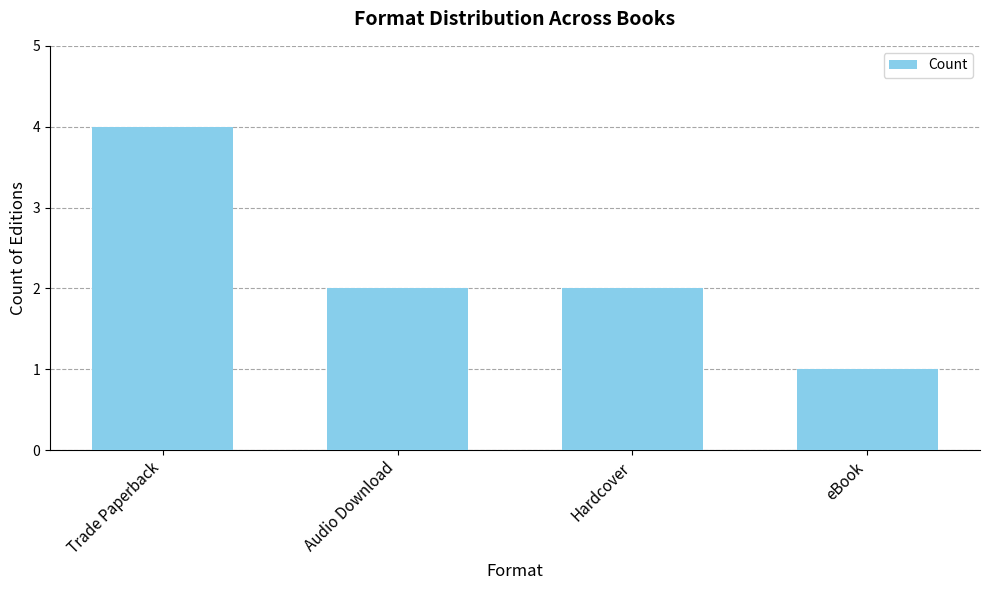

Reading left to right, extract all data points from this chart.

Trade Paperback=4	Audio Download=2	Hardcover=2	eBook=1